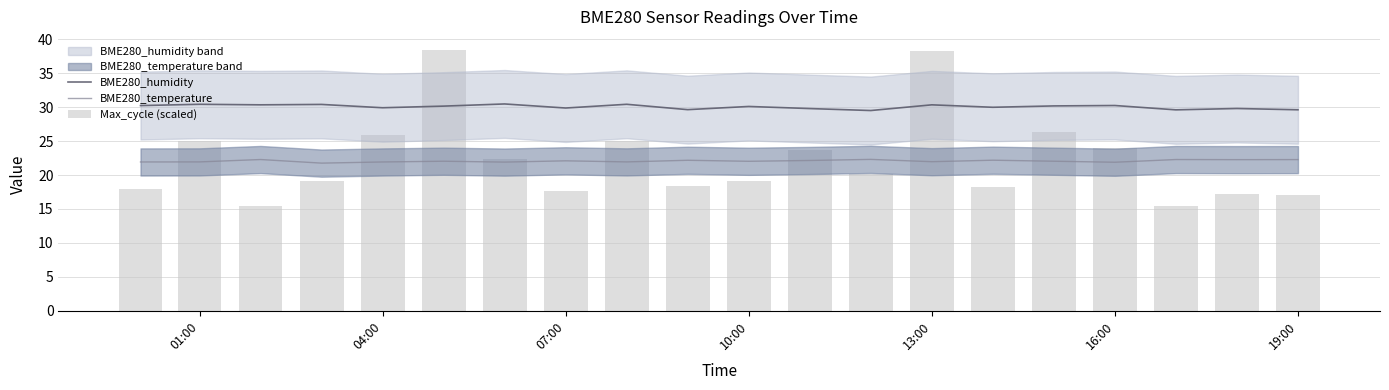

How many groups of bars are there?

20